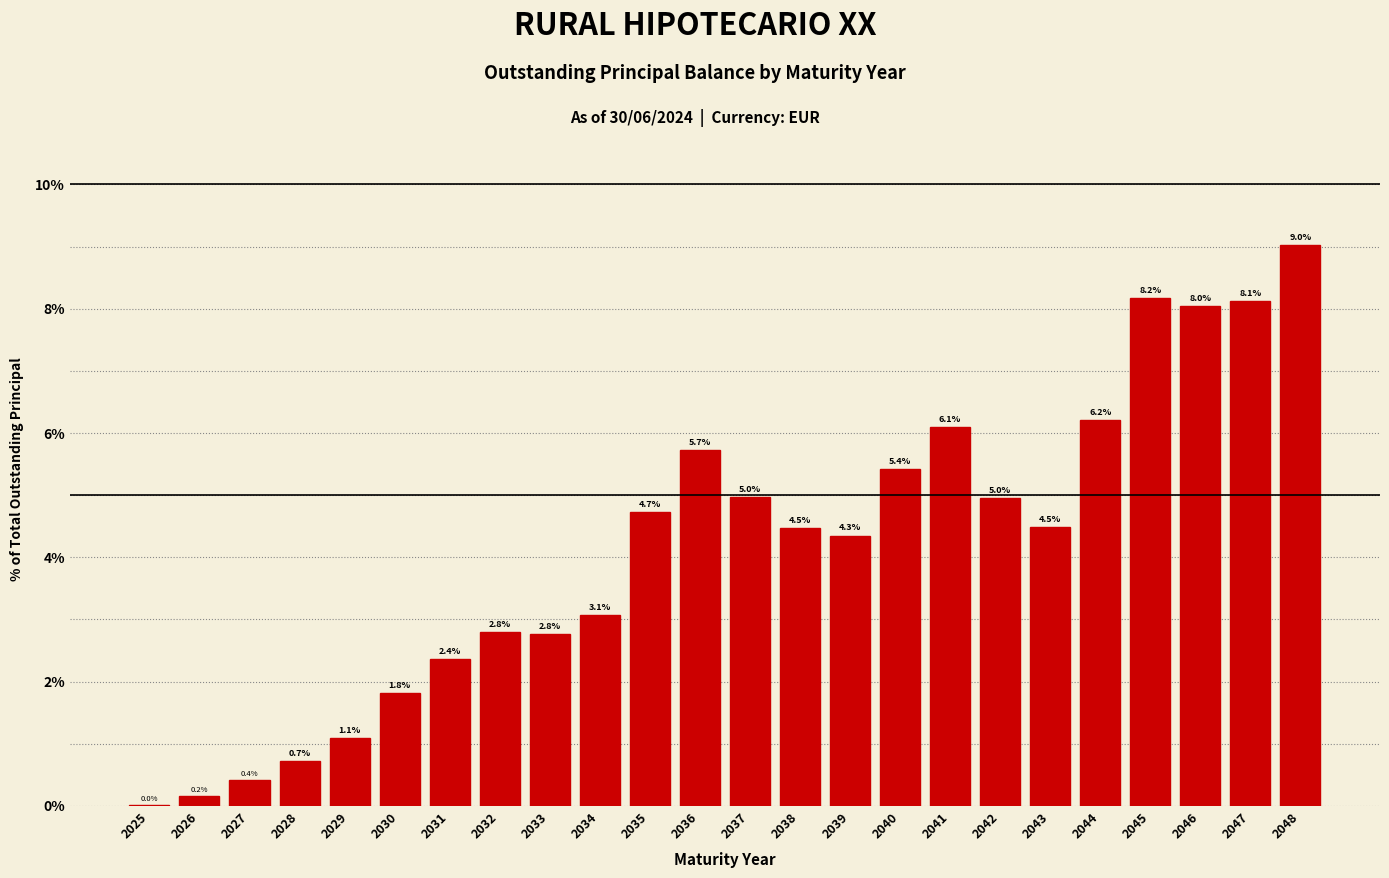

Where does the data first go above 4?

2035